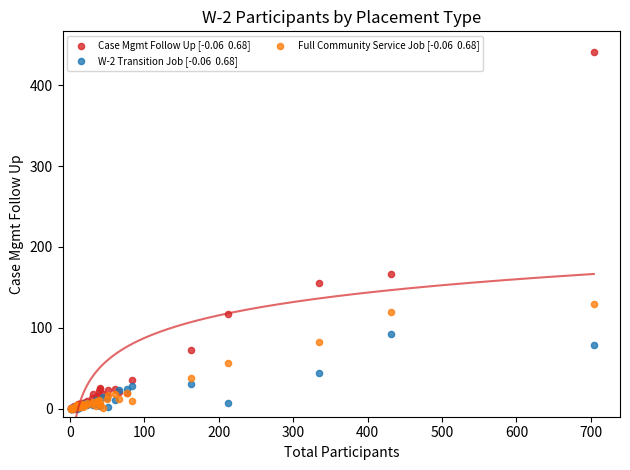

Across all series, what Y value is closest to 220?

167